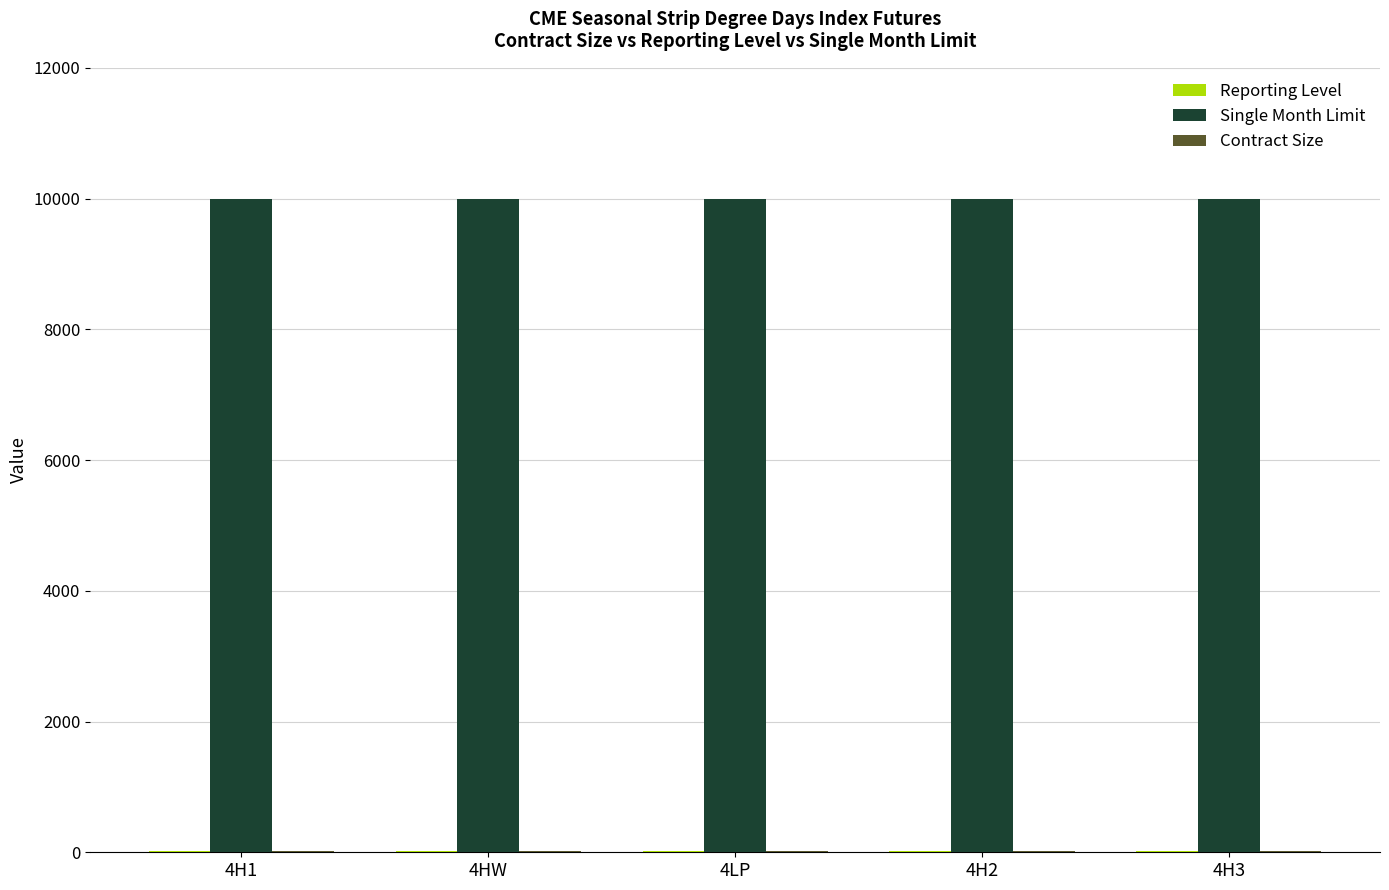

Which series has the largest total across all categories?

Single Month Limit